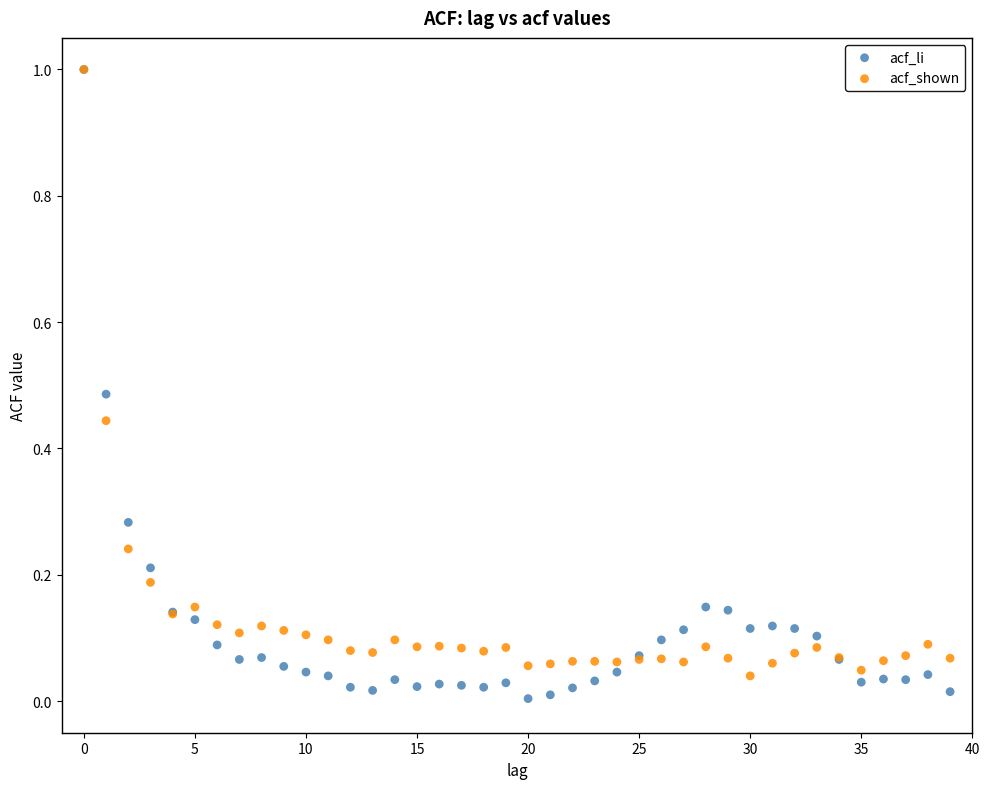

What are all the series names shown in the legend?

acf_li, acf_shown